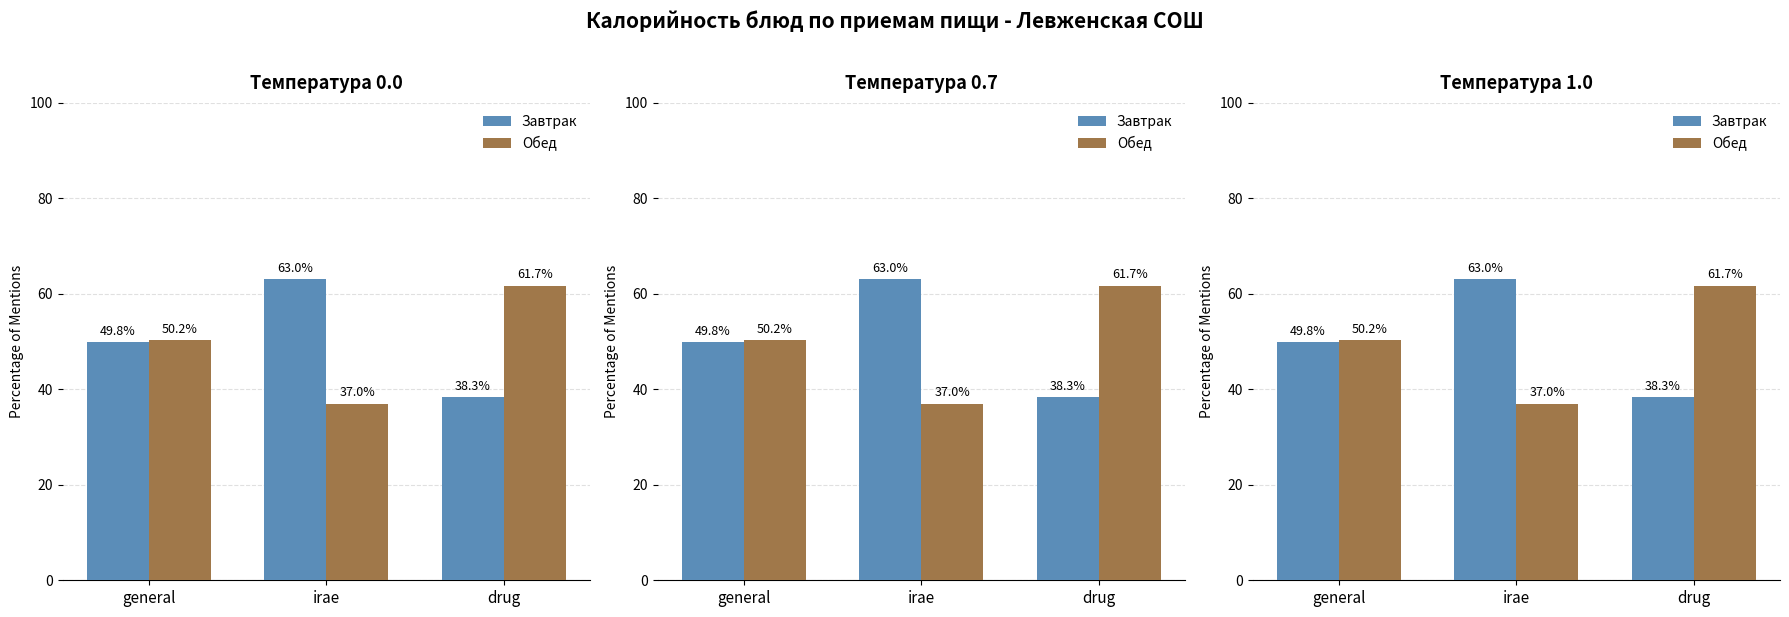

Which series changed the most between irae and drug?

Завтрак